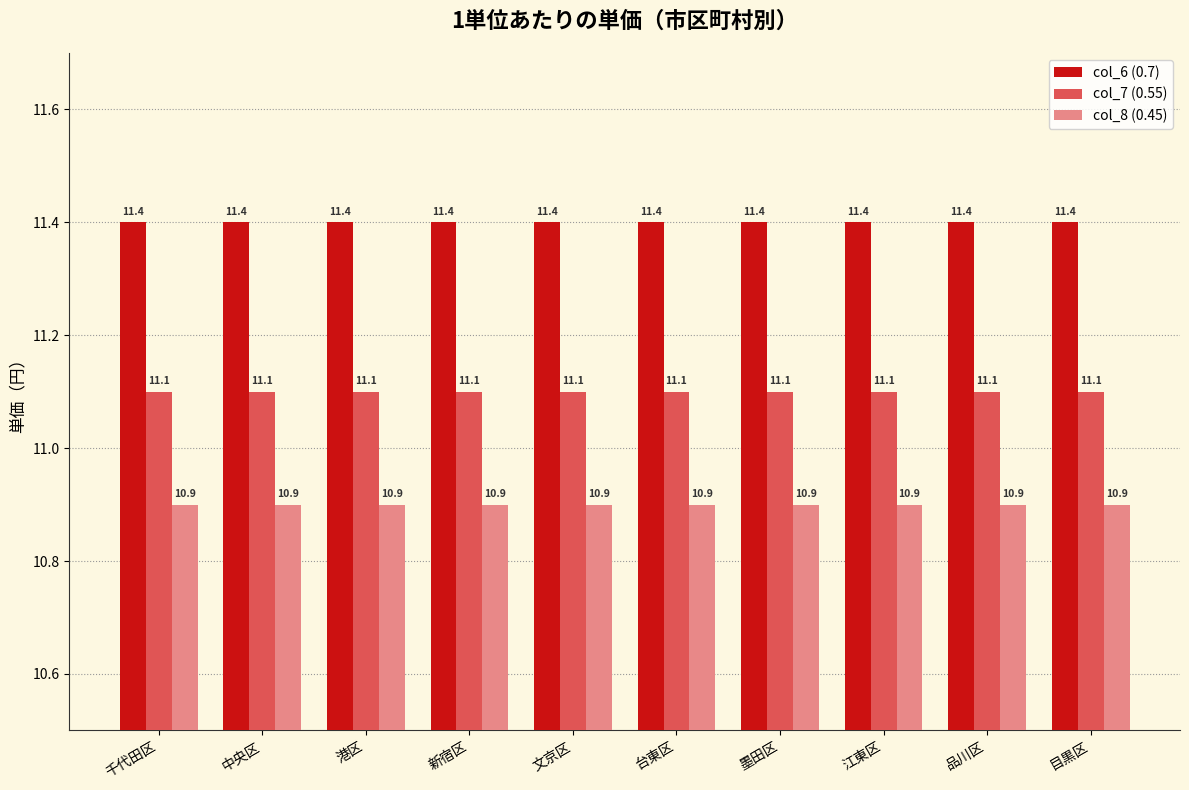

What position from the right is 新宿区?

7